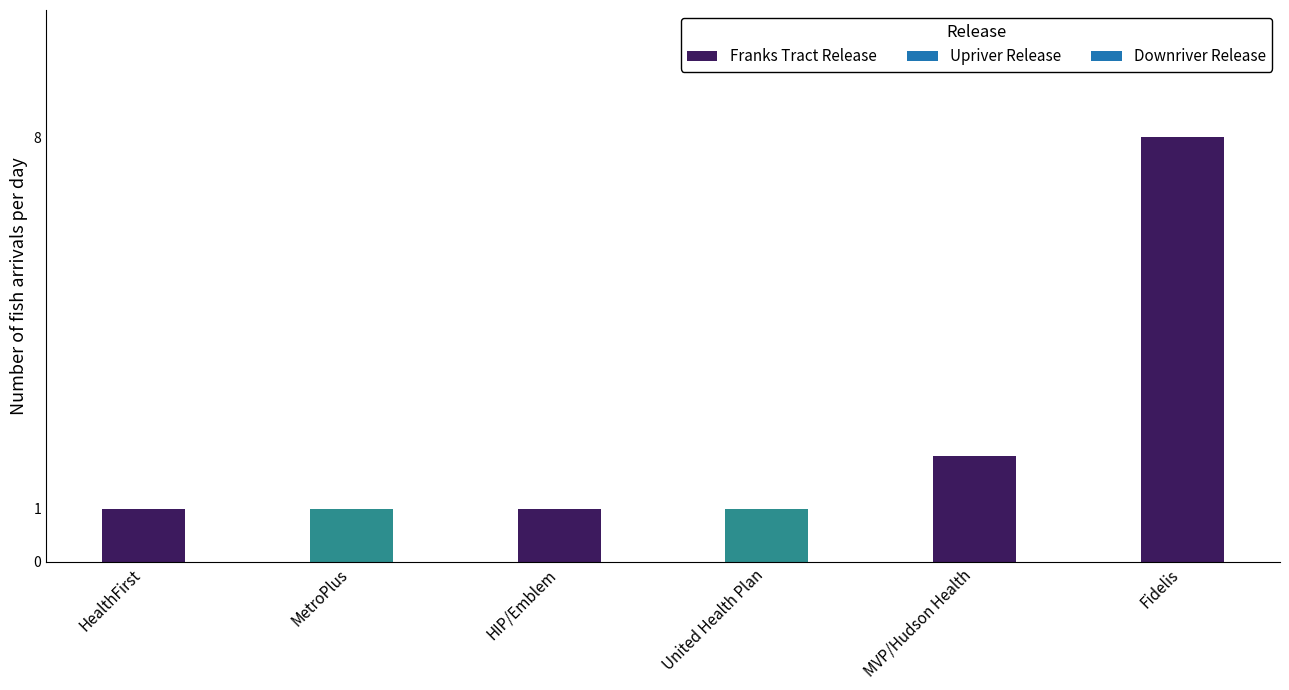

What is the label of the 1st bar from the right?

Fidelis